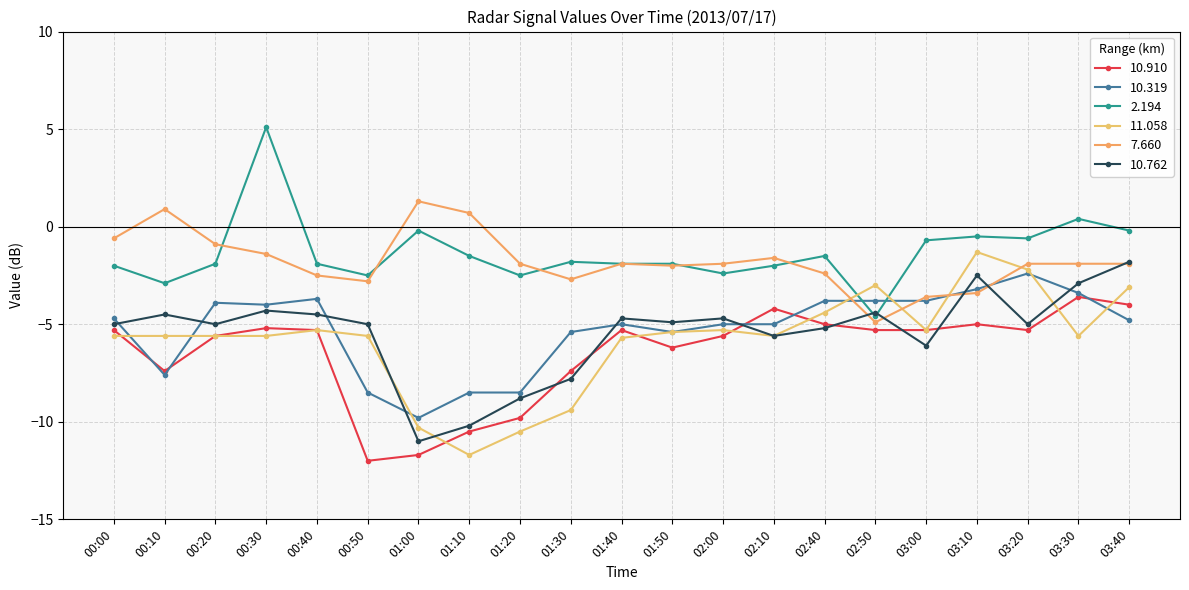

How many categories are shown in the chart?

21